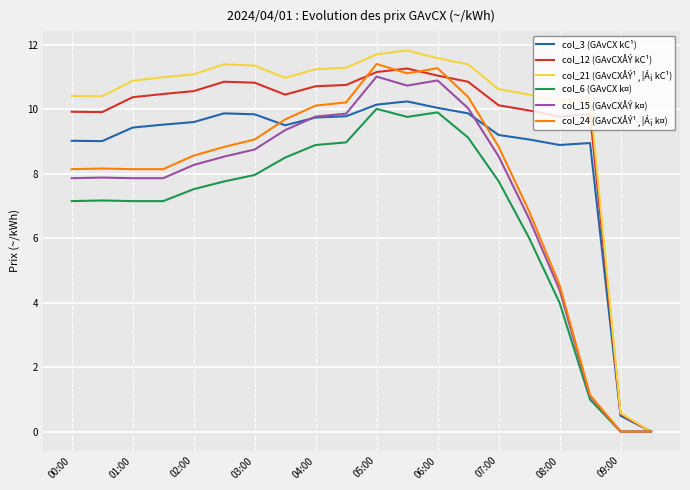

What is the maximum value shown in the chart?

11.8